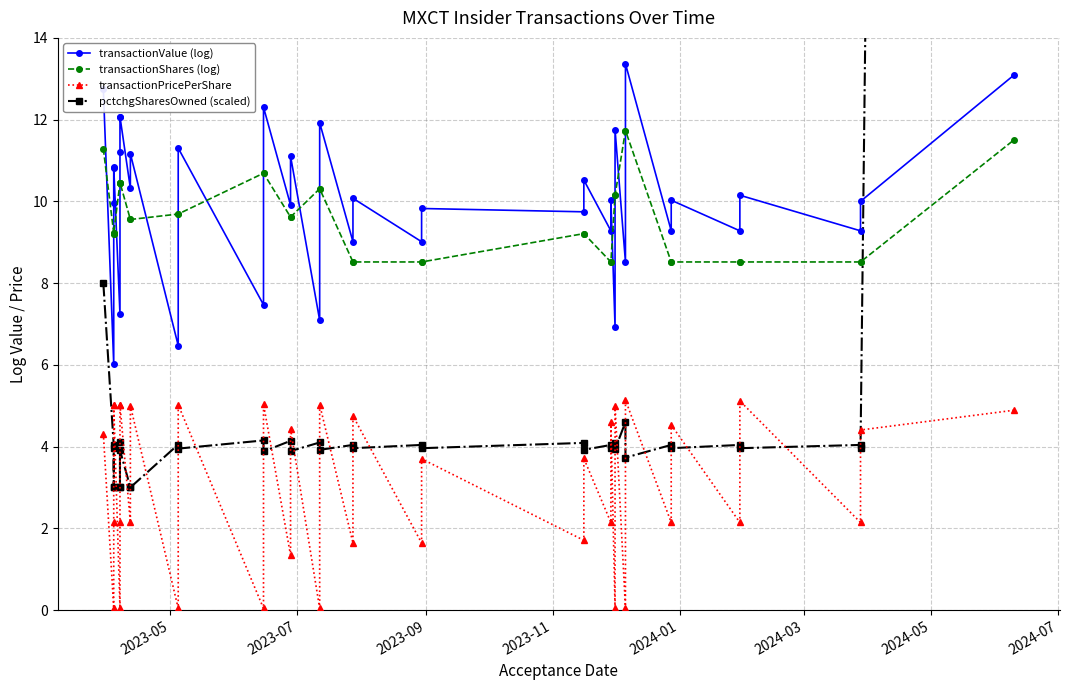

How many lines are shown in the chart?

4